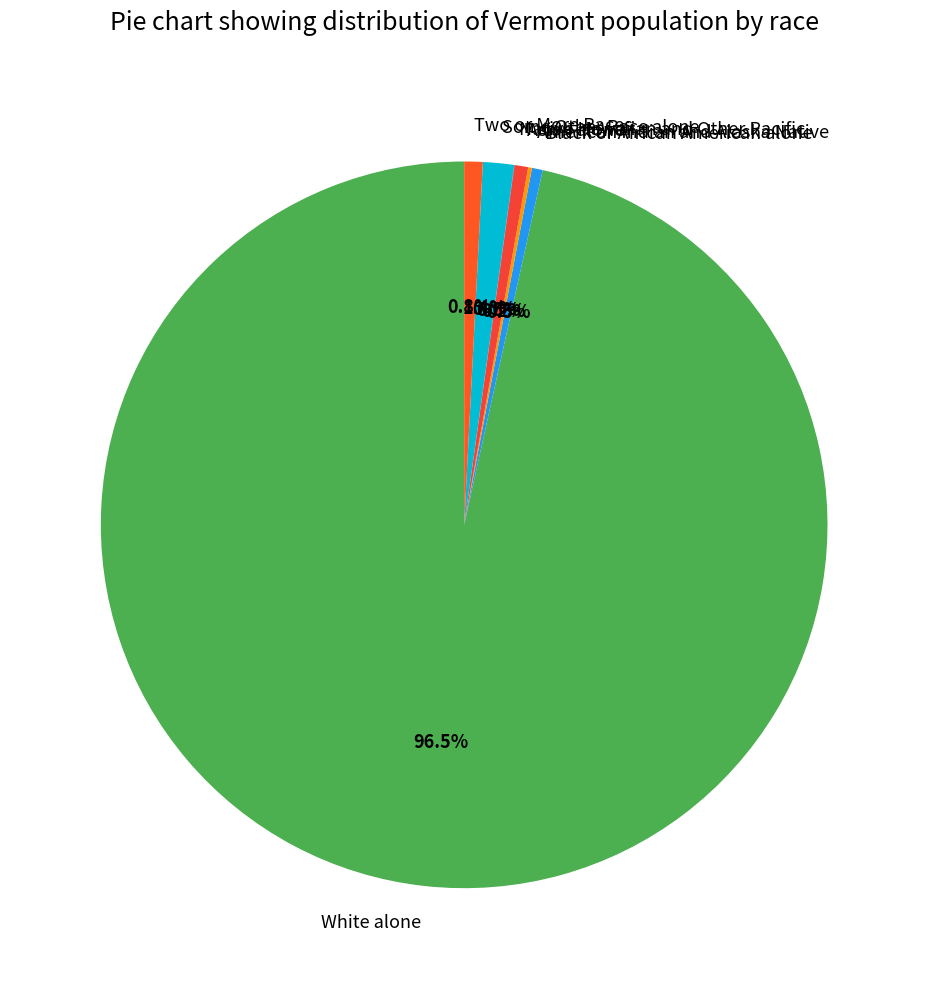

Approximately how many times larger is the value at Asian alone compared to Some Other Race alone?

0.4